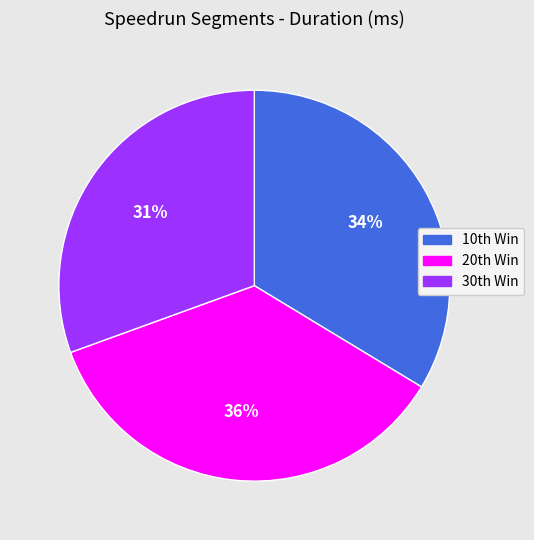

To the nearest percent, what is the average slice percentage?

33%